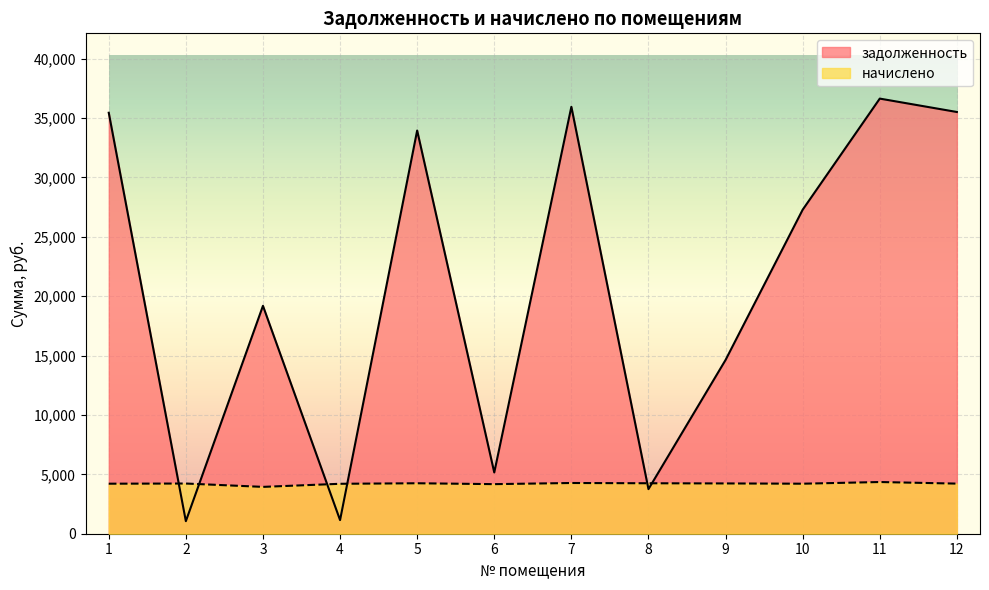

Between 3 and 6, which series saw the biggest shift?

задолженность